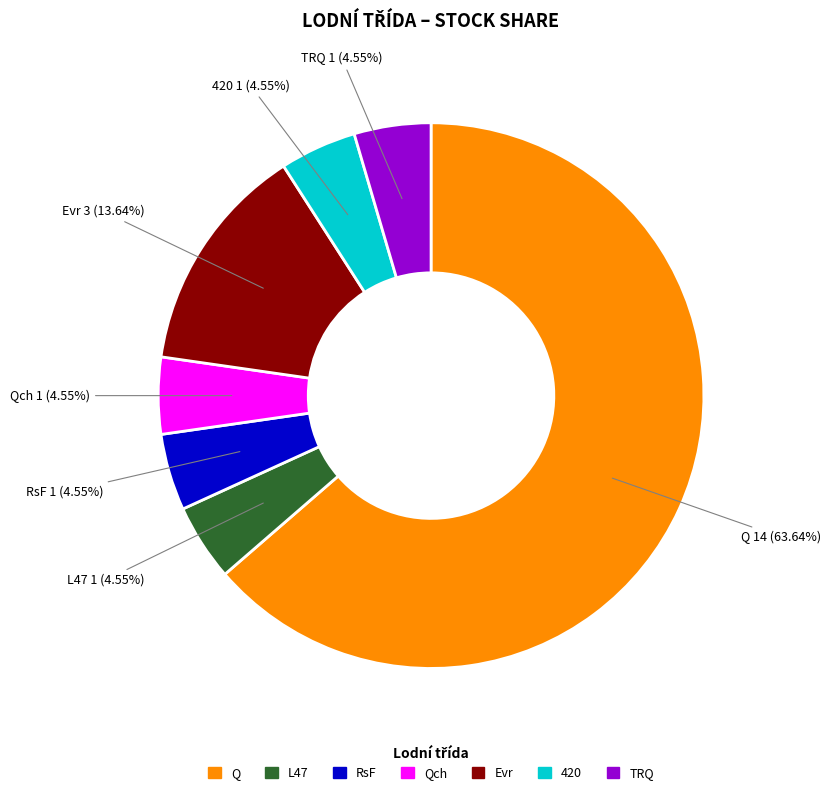

Is there any slice that represents more than half of the pie?

Yes